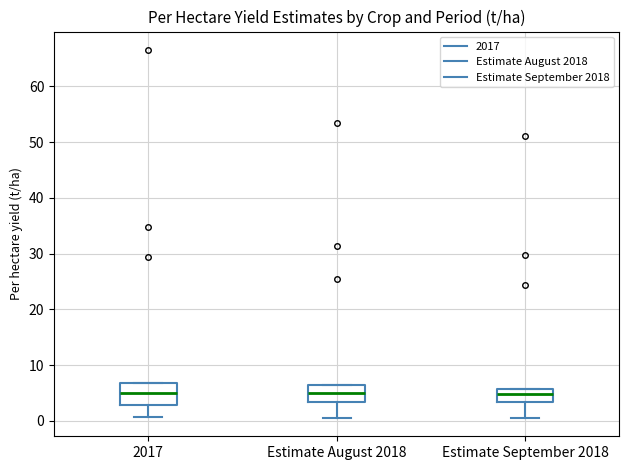

Where does the median line of the box for Estimate August 2018 sit on the y-axis? The values are not printed on the chart, so give them approximately, as read against the axis.

5